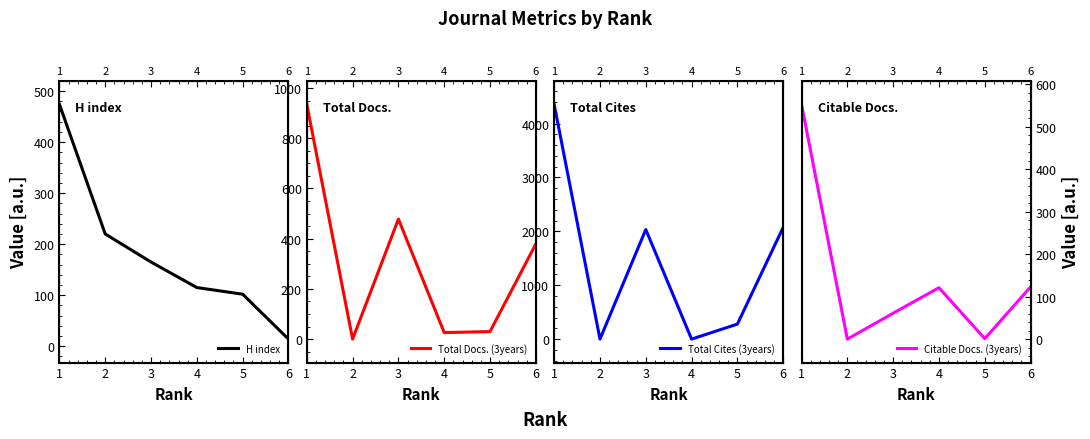

What is the value of the Total Cites (3years) point at the 1st from the left?

4358